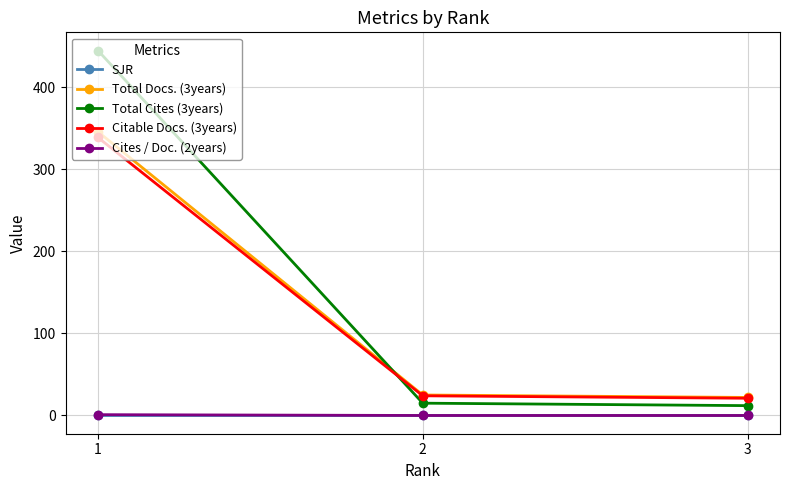

What is the maximum value for Citable Docs. (3years)?

339